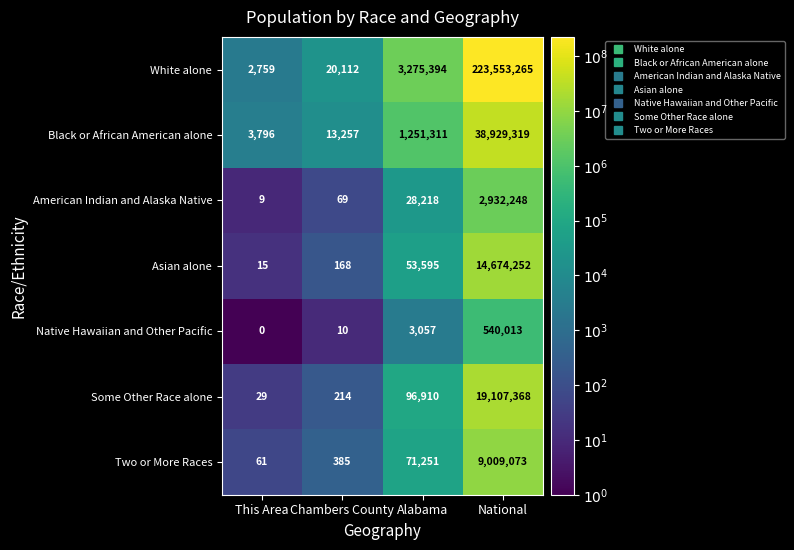

At which category is the sum across all series the highest?

National